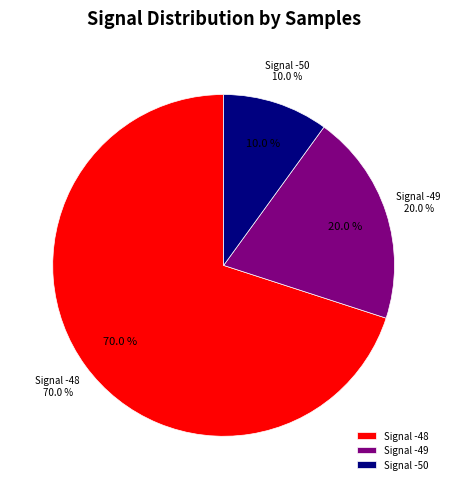

Does -49 represent more than half of the total?

No